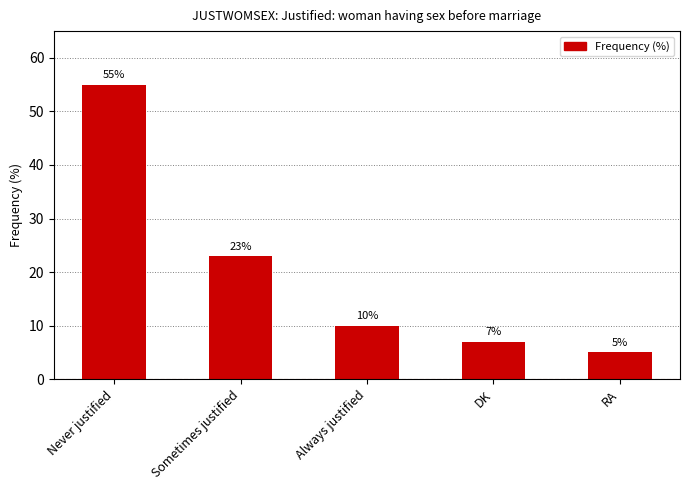

Rank the categories by value from highest to lowest.

Never justified, Sometimes justified, Always justified, DK, RA